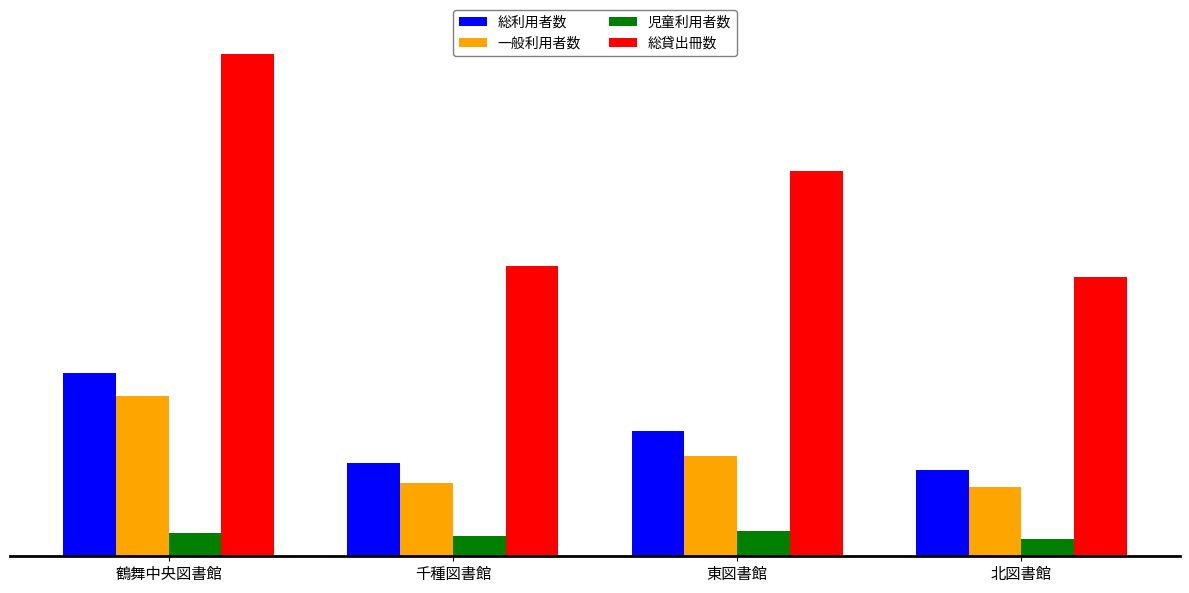

Is it true that 総貸出冊数 equals 249613 at 北図書館?

False